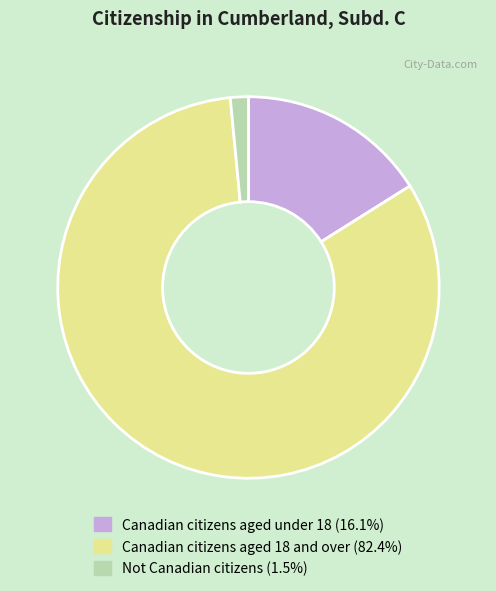

Combined, do Canadian citizens aged 18 and over and Not Canadian citizens account for over 50%?

Yes